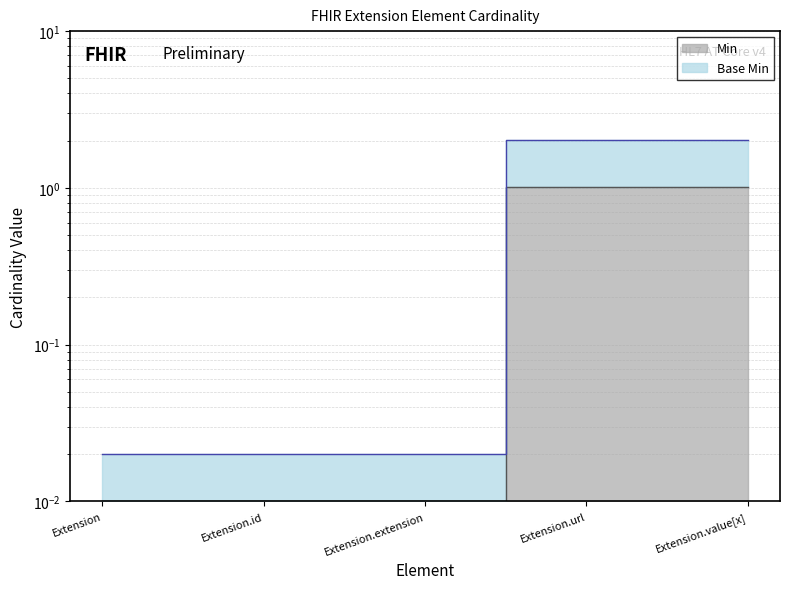

Rank the series by their maximum value, from highest to lowest.

Base Min, Min